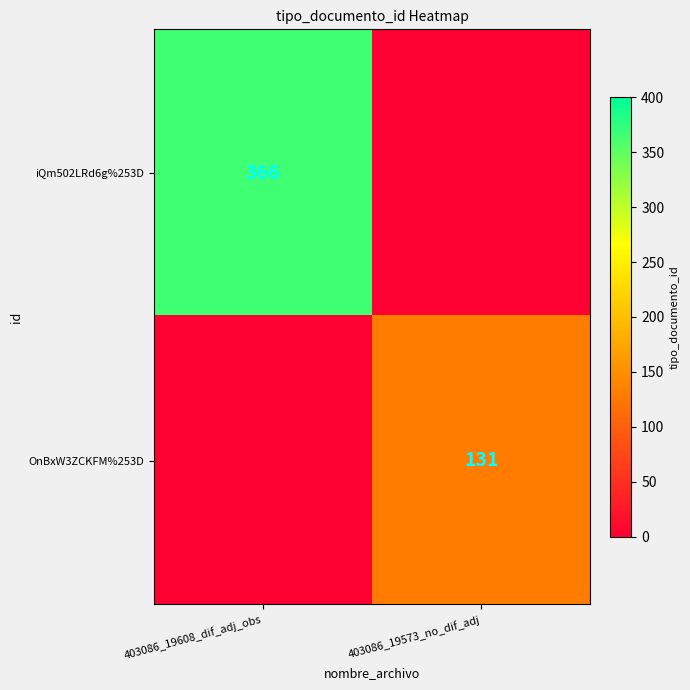

The iQm502LRd6g%253D series shows 225 at 403086_19608_dif_adj_obs. True or false?

False